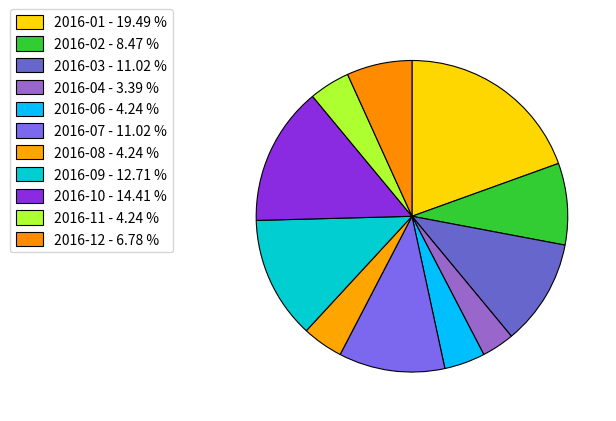

What is the largest slice in the pie chart?

2016-01 - 19.49 %